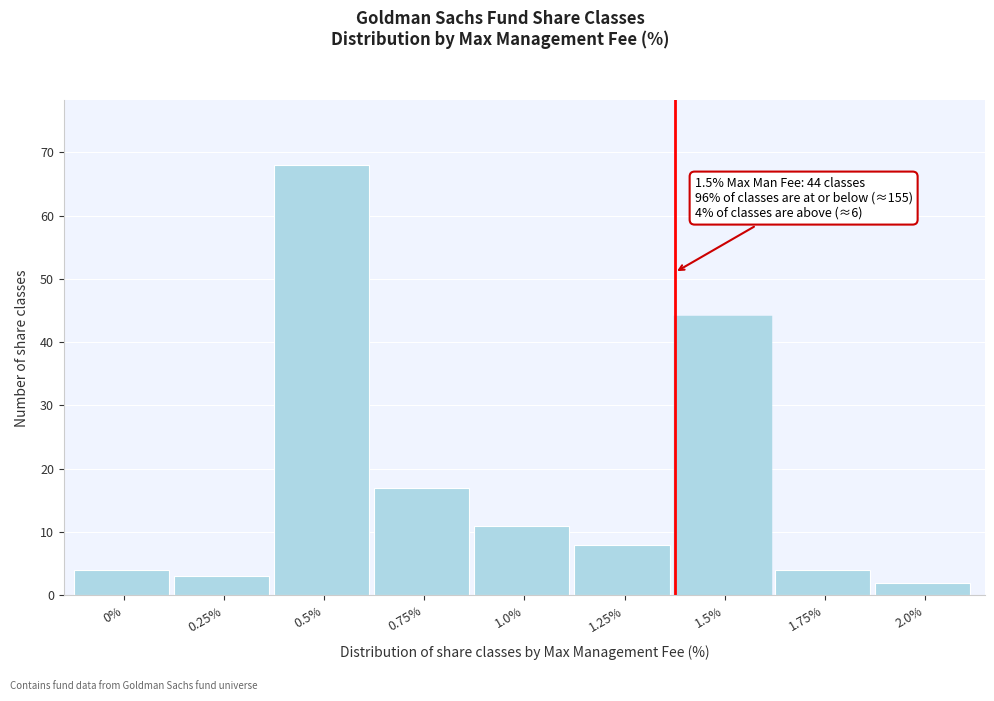

Reading left to right, what are all the values shown in this chart?

0%=4	0.25%=3	0.5%=68	0.75%=17	1.0%=11	1.25%=8	1.5%=44	1.75%=4	2.0%=2